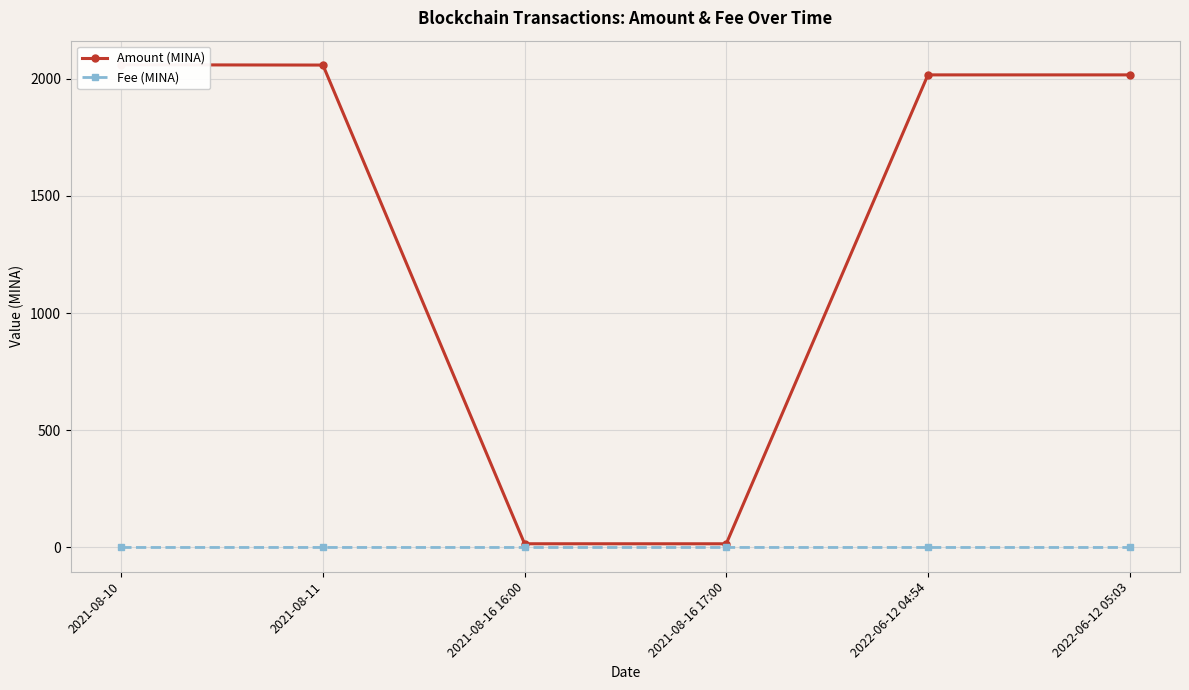

Is the value of Fee (MINA) at 2021-08-11 greater than the value of Amount (MINA) at 2021-08-10?

No